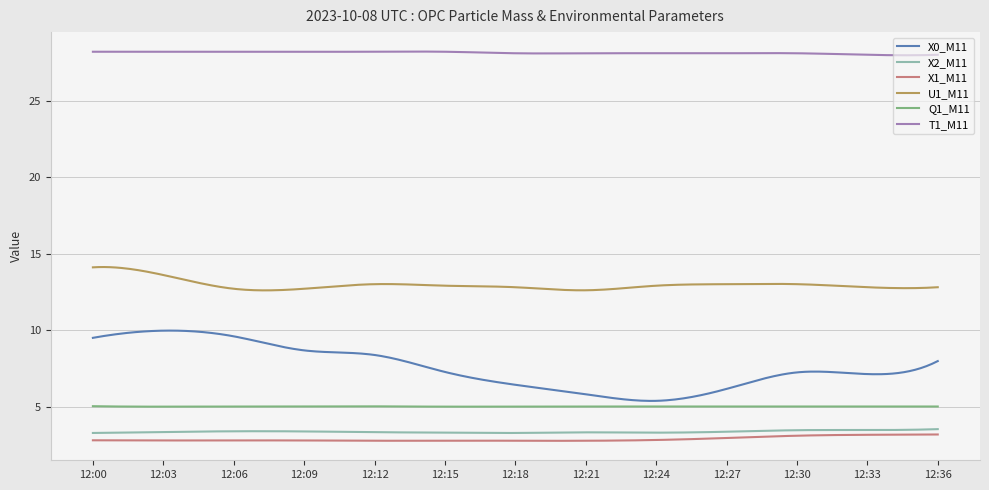

Which series has the largest total across all categories?

T1_M11